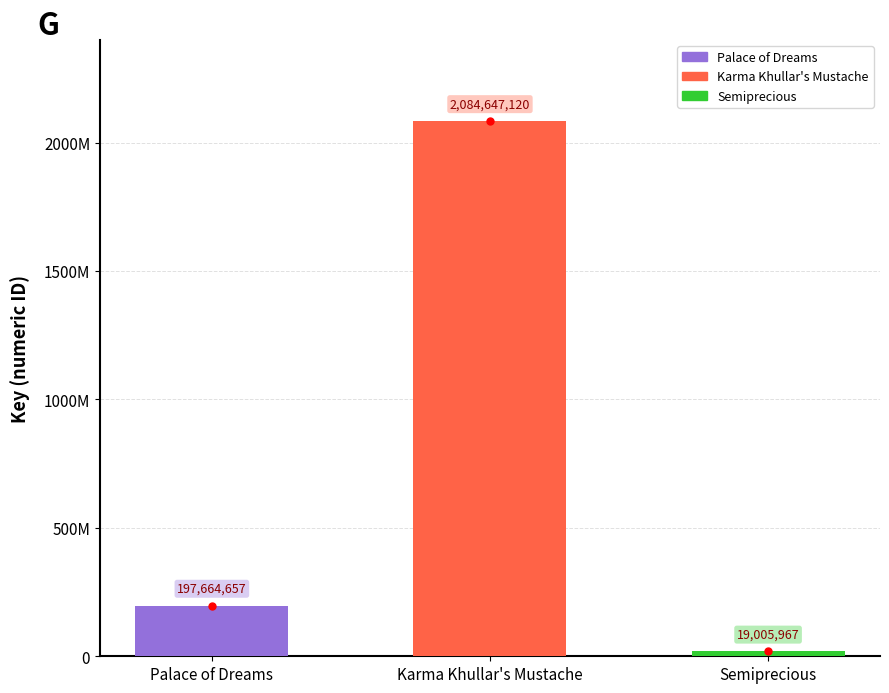

Count the number of categories in the chart.

3